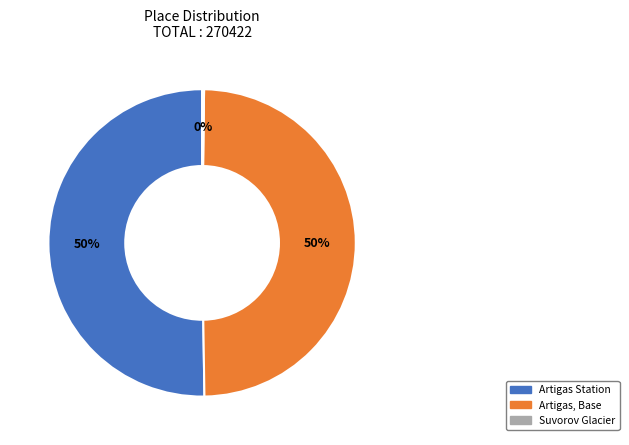

To the nearest percent, what is the average slice percentage?

33%